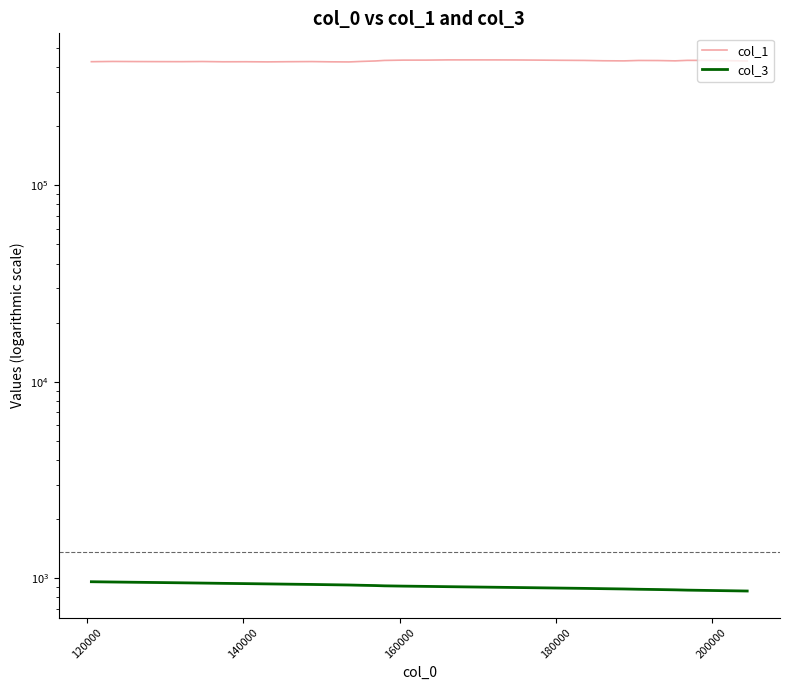

How many data points does each series have?

34